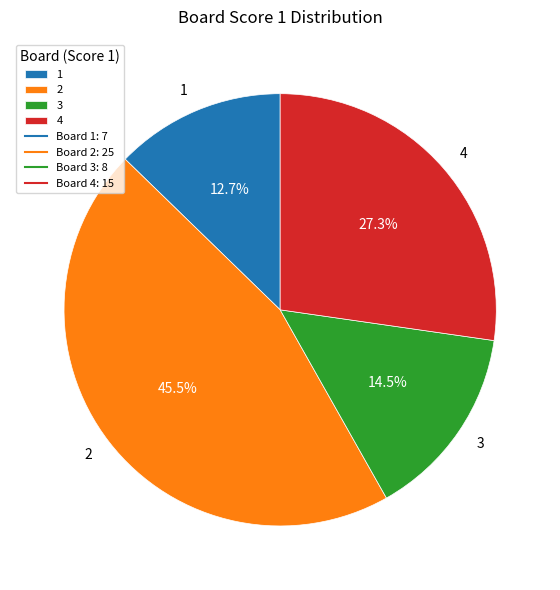

Which slice is the smallest?

1